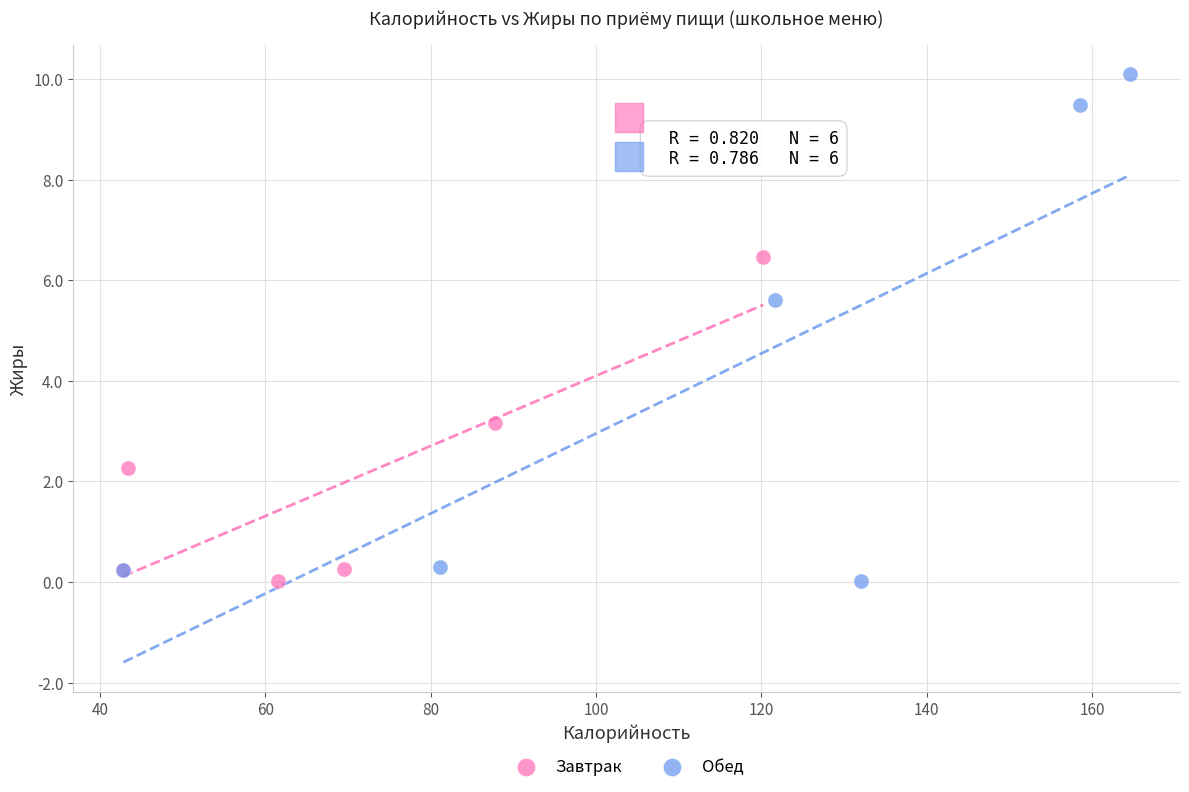

Which series has the largest Y range (max minus min)?

Обед